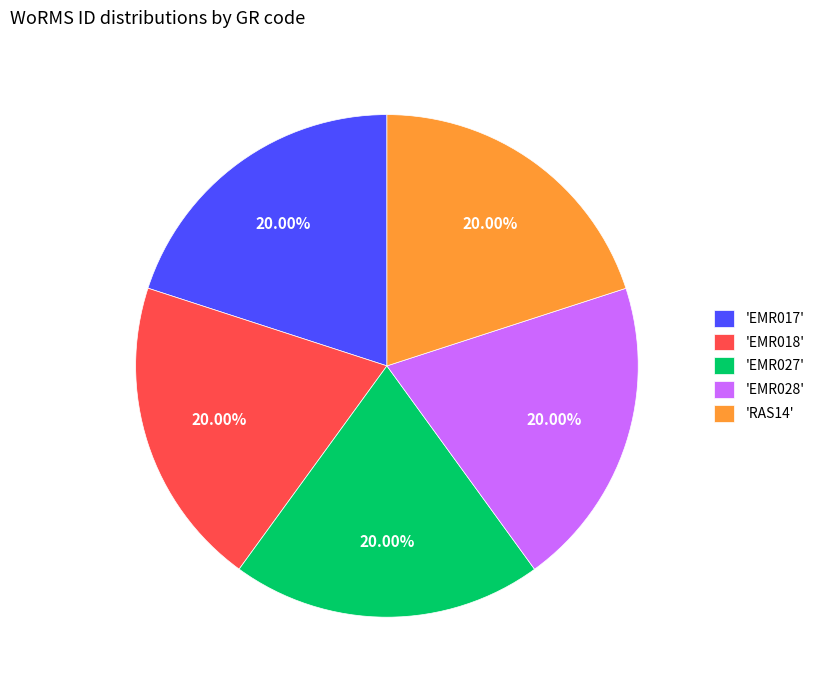

What is the ratio of the value at 'EMR018' to the value at 'EMR027'?

1.0